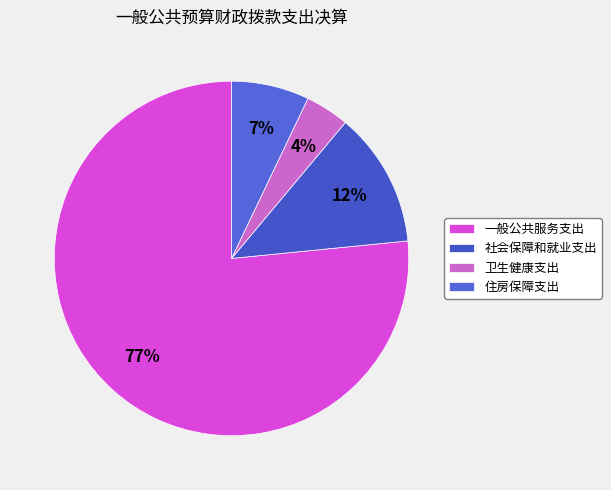

What percentage is the 卫生健康支出 slice, to the nearest percent?

4%